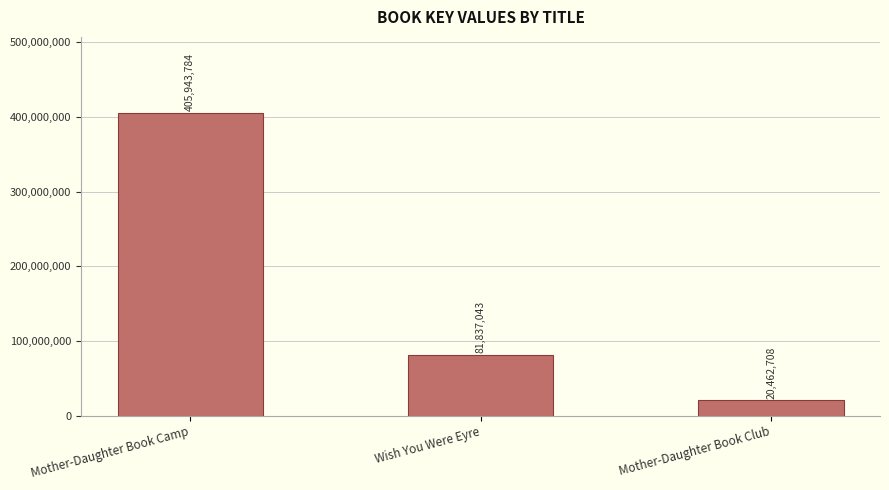

Does the chart contain any negative values?

No